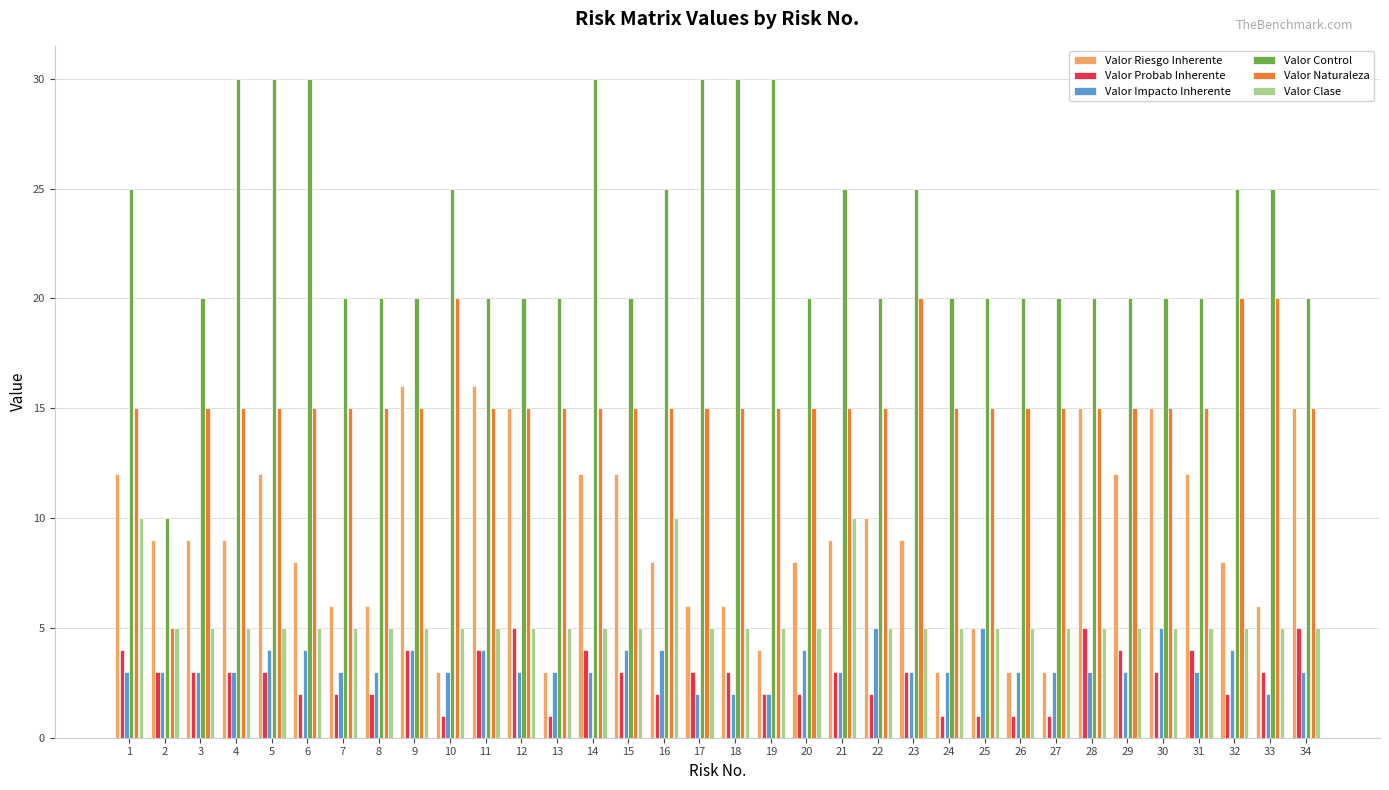

What is the value of the Valor Control bar at the 12th from the left?

20